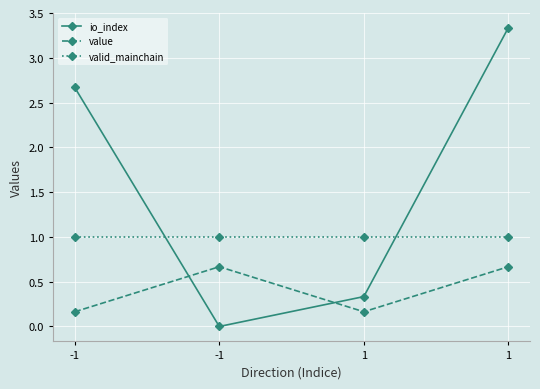

How many categories are shown in the chart?

4